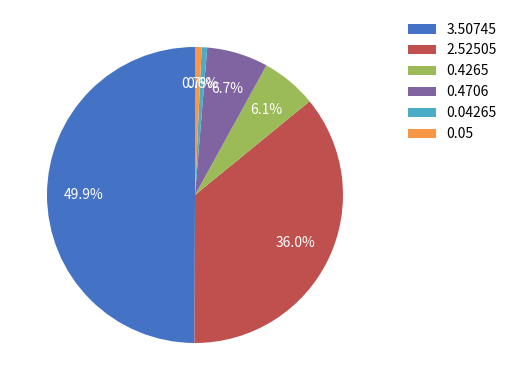

What percentage is the 0.04265 slice, to the nearest percent?

1%